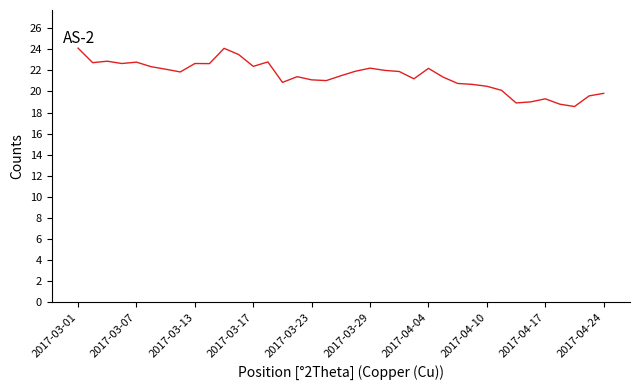

What is the sum of all values?

794.2